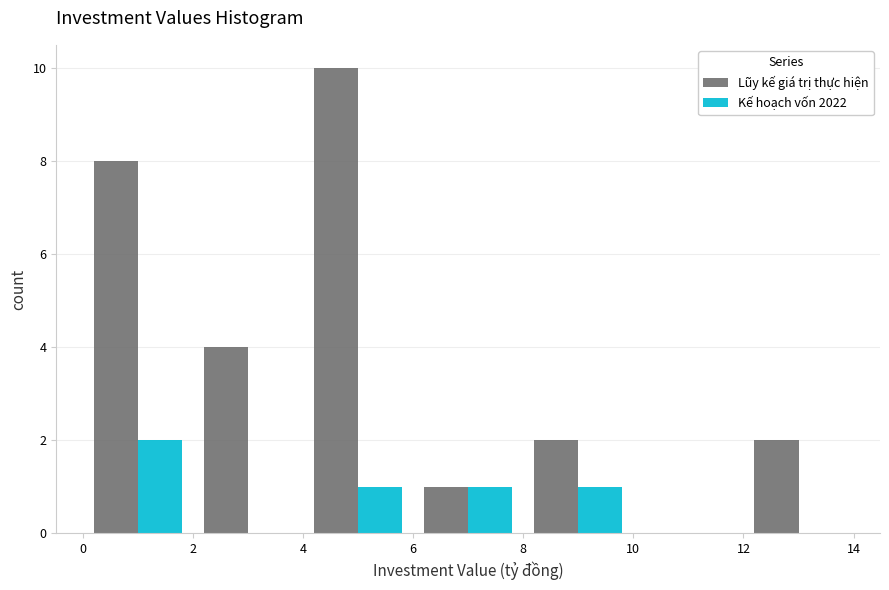

Reading left to right, list every range on the x-axis with the height of the bar of each series over it. The values are not printed on the chart, so give them approximately, as read against the axis.

0 to 2: Lũy kế giá trị thực hiện=8	Kế hoạch vốn 2022=2
2 to 4: Lũy kế giá trị thực hiện=4	Kế hoạch vốn 2022=0
4 to 6: Lũy kế giá trị thực hiện=10	Kế hoạch vốn 2022=1
6 to 8: Lũy kế giá trị thực hiện=1	Kế hoạch vốn 2022=1
8 to 10: Lũy kế giá trị thực hiện=2	Kế hoạch vốn 2022=1
10 to 12: Lũy kế giá trị thực hiện=0	Kế hoạch vốn 2022=0
12 to 14: Lũy kế giá trị thực hiện=2	Kế hoạch vốn 2022=0